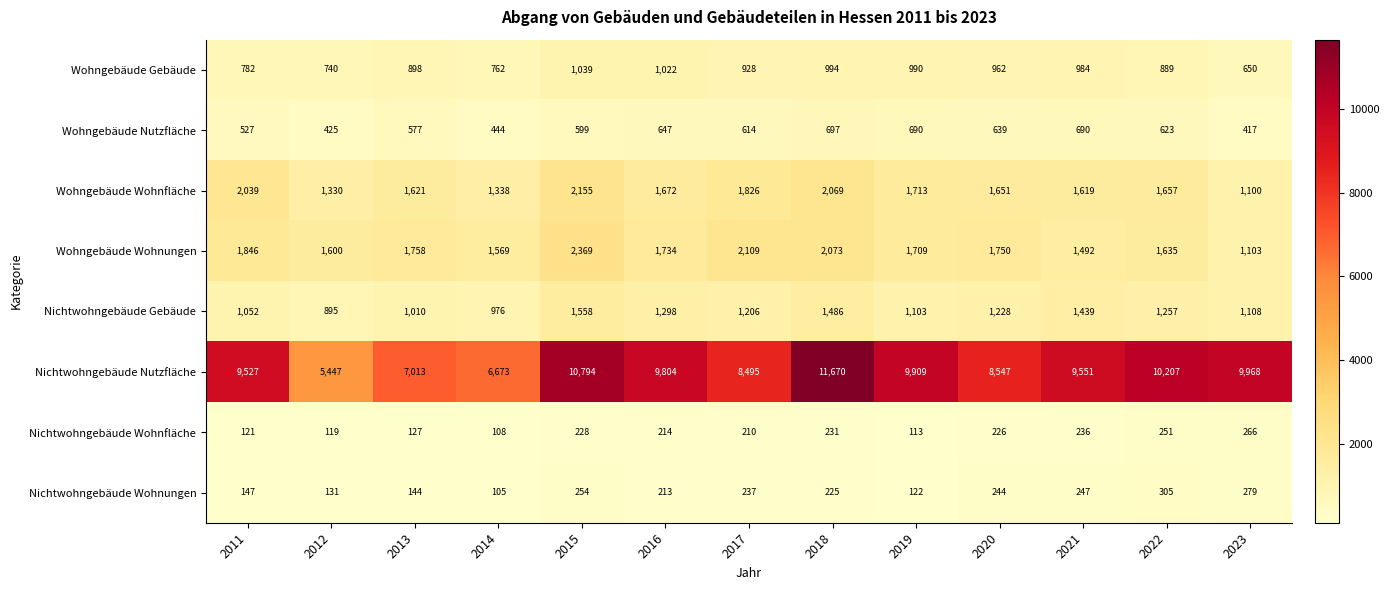

Which series has the widest spread of values?

Nichtwohngebäude Nutzfläche